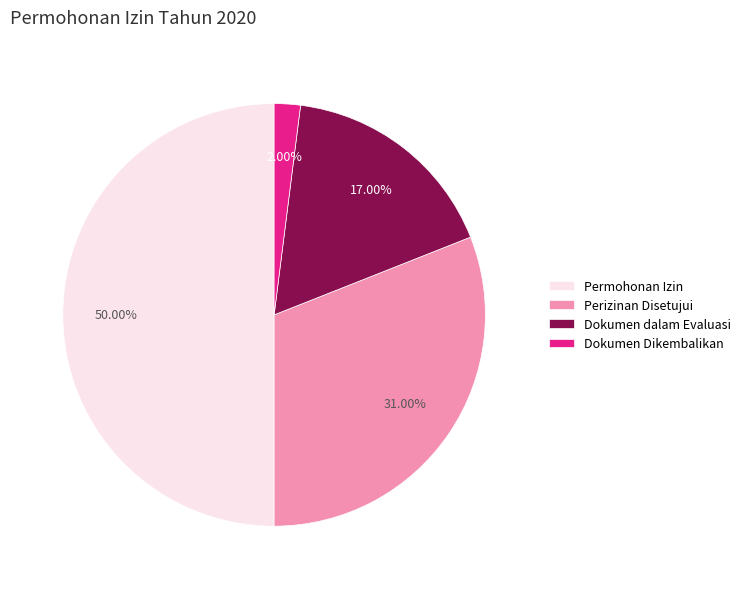

Rank the categories by value from lowest to highest.

Dokumen Dikembalikan, Dokumen dalam Evaluasi, Perizinan Disetujui, Permohonan Izin